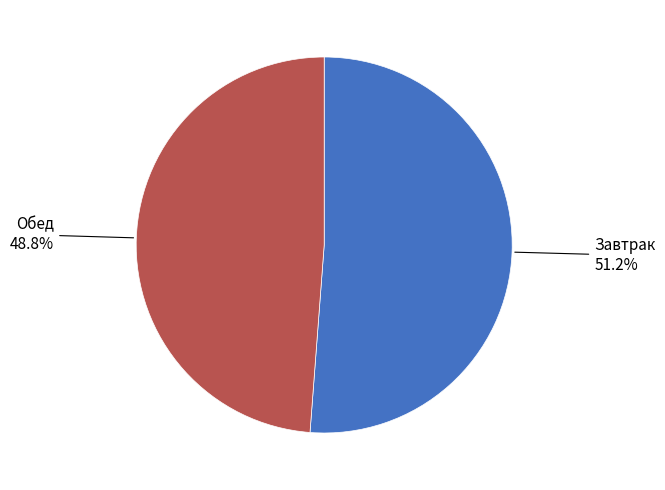

Does any single category account for the majority?

Yes